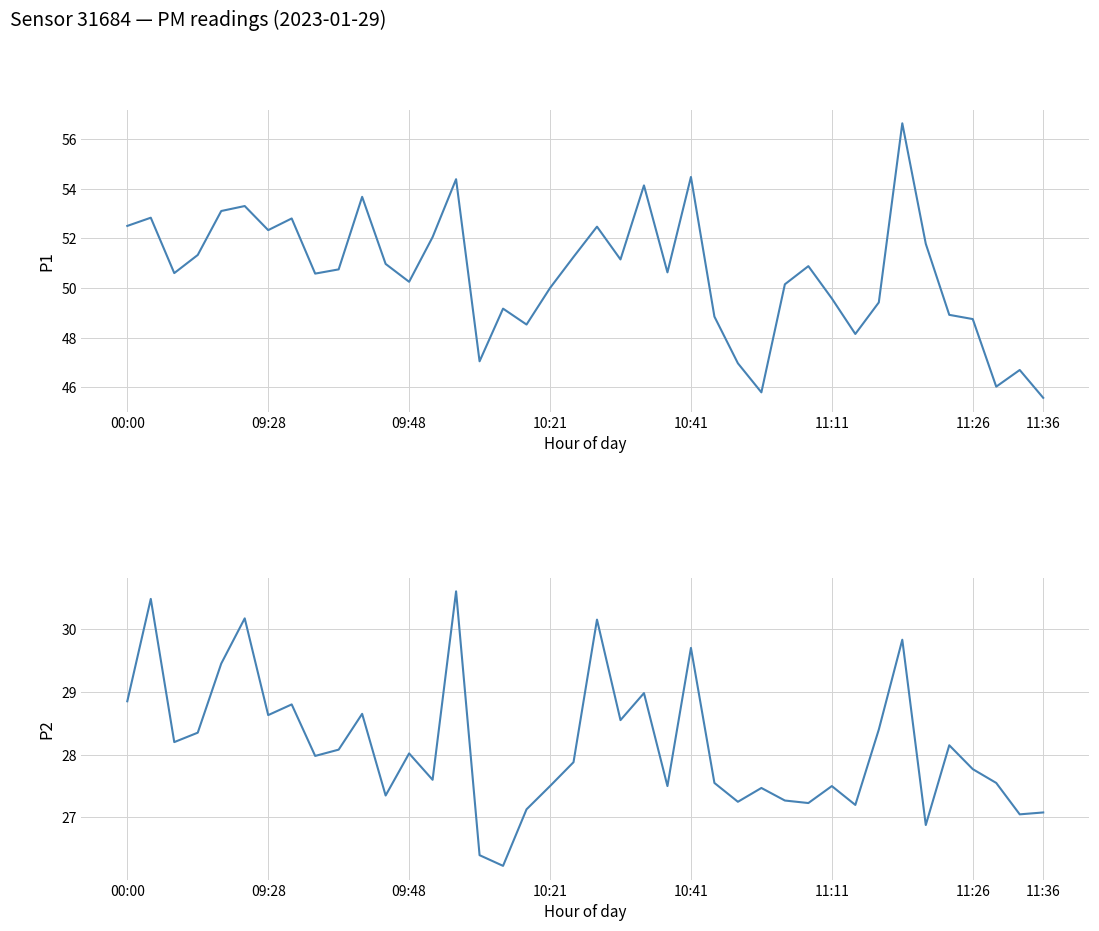

What is the difference between the maximum and minimum values in the P2 series?

4.4